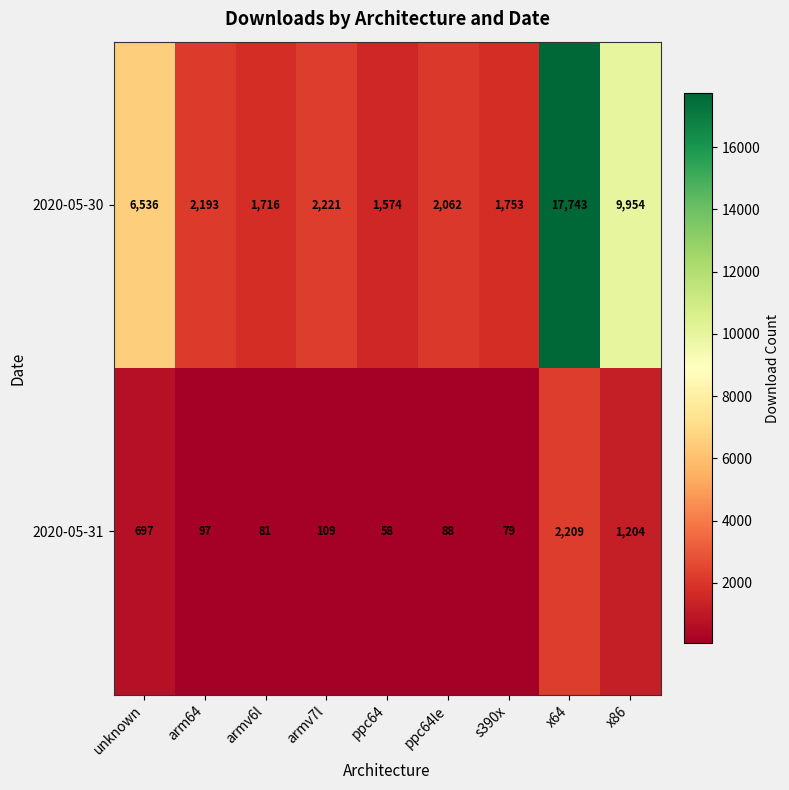

List the series in order of their overall mean, lowest first.

2020-05-31, 2020-05-30